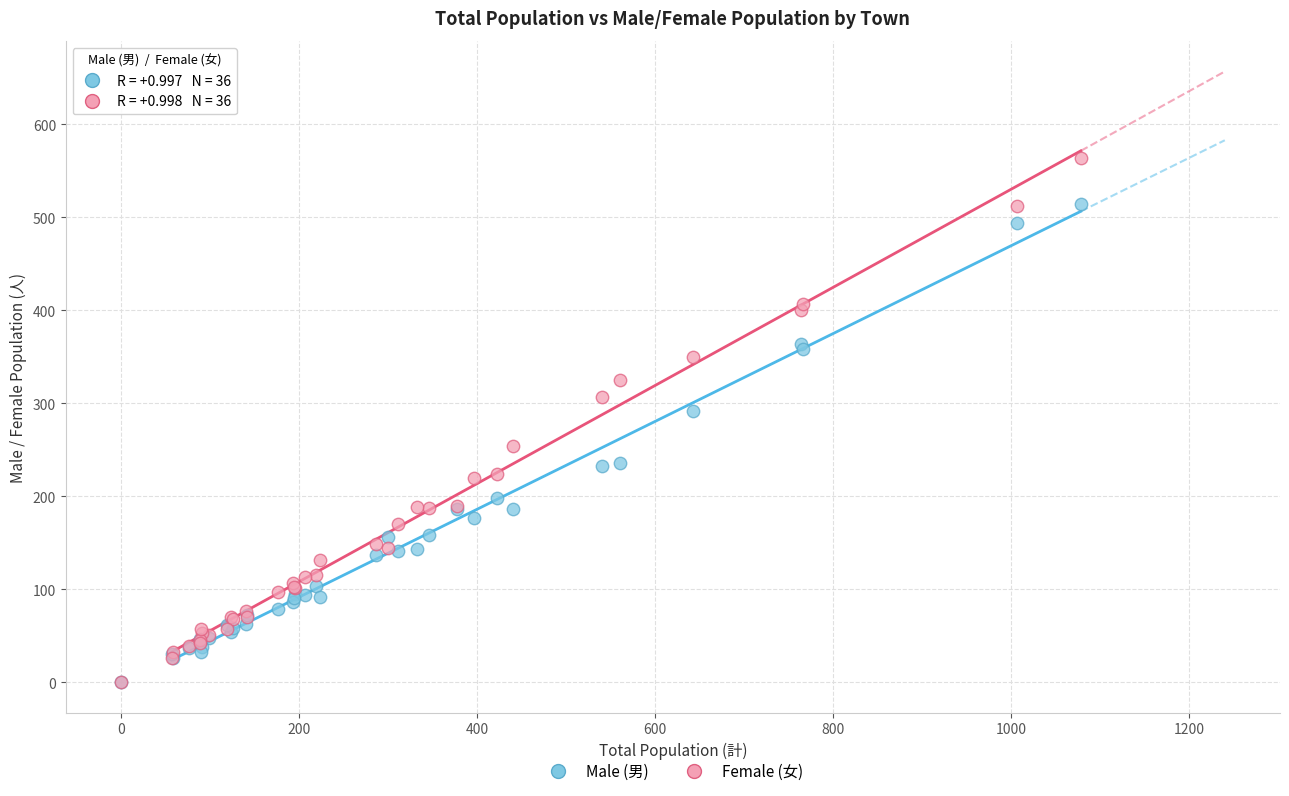

Which series contains the highest Y value?

Female (女)